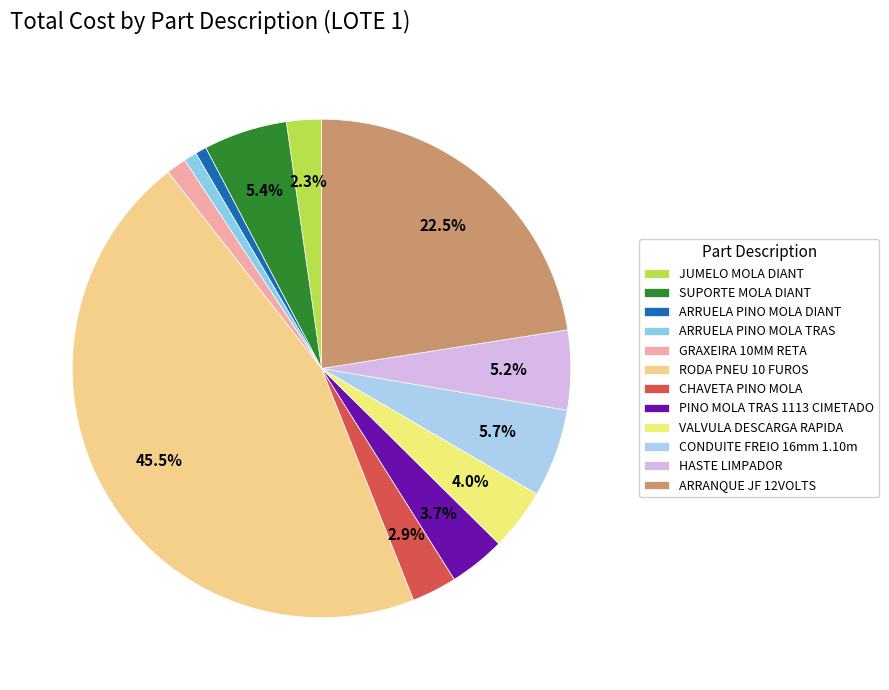

What percentage is NOT represented by HASTE LIMPADOR?

94.8%